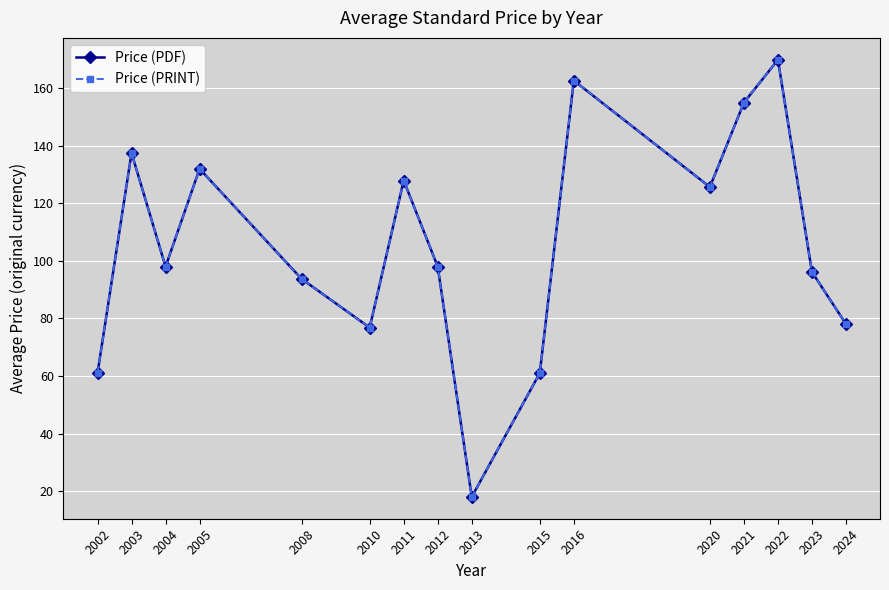

At 2016, list the series in order from largest to smallest.

Price (PDF), Price (PRINT)